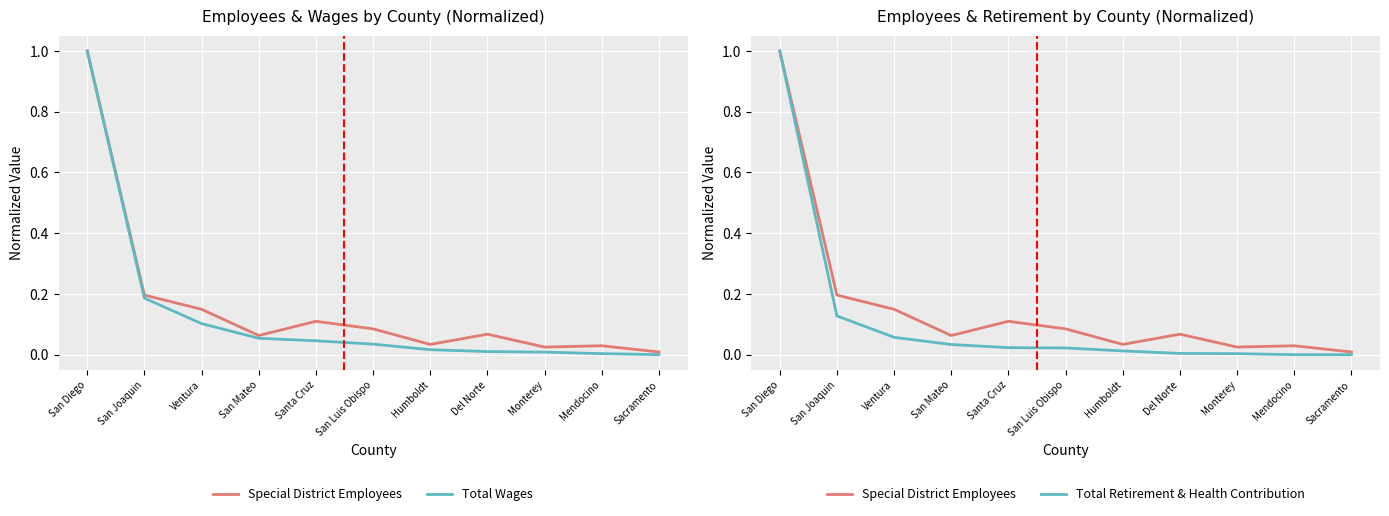

Where is Total Wages nearest to the value 0?

Sacramento